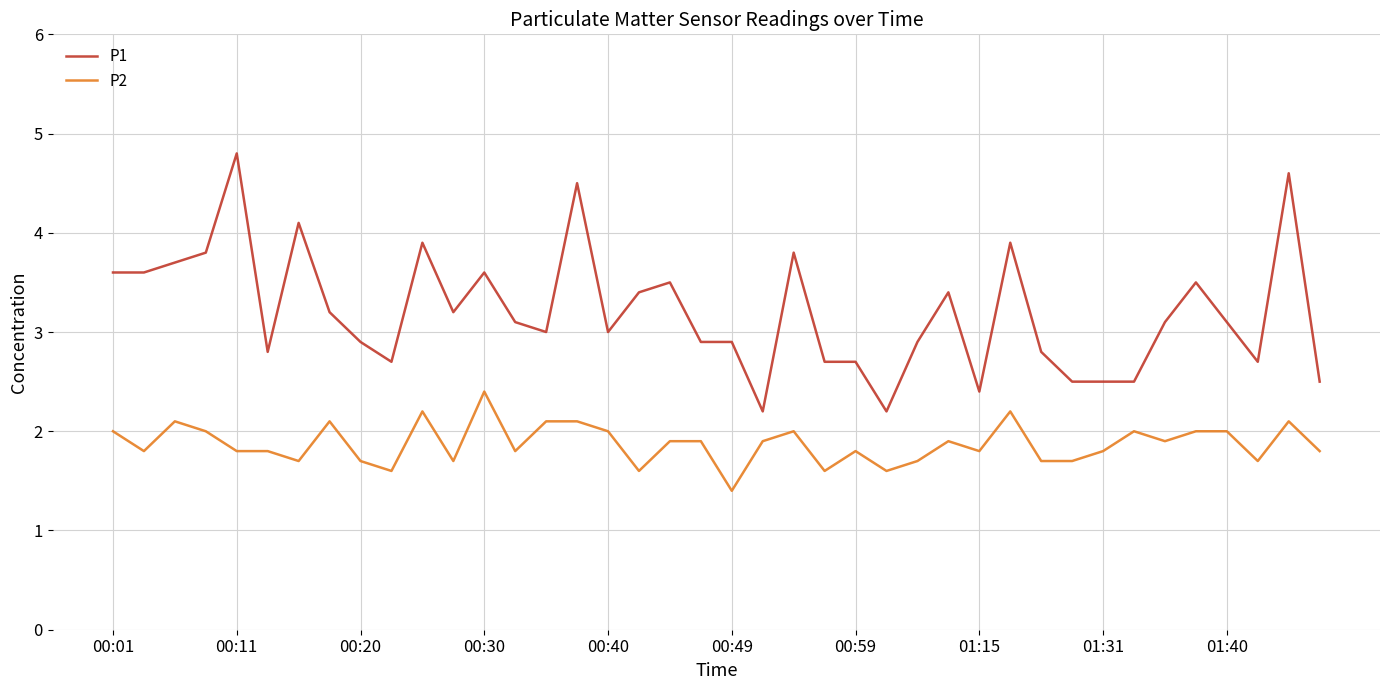

What is the smallest value displayed?

1.4